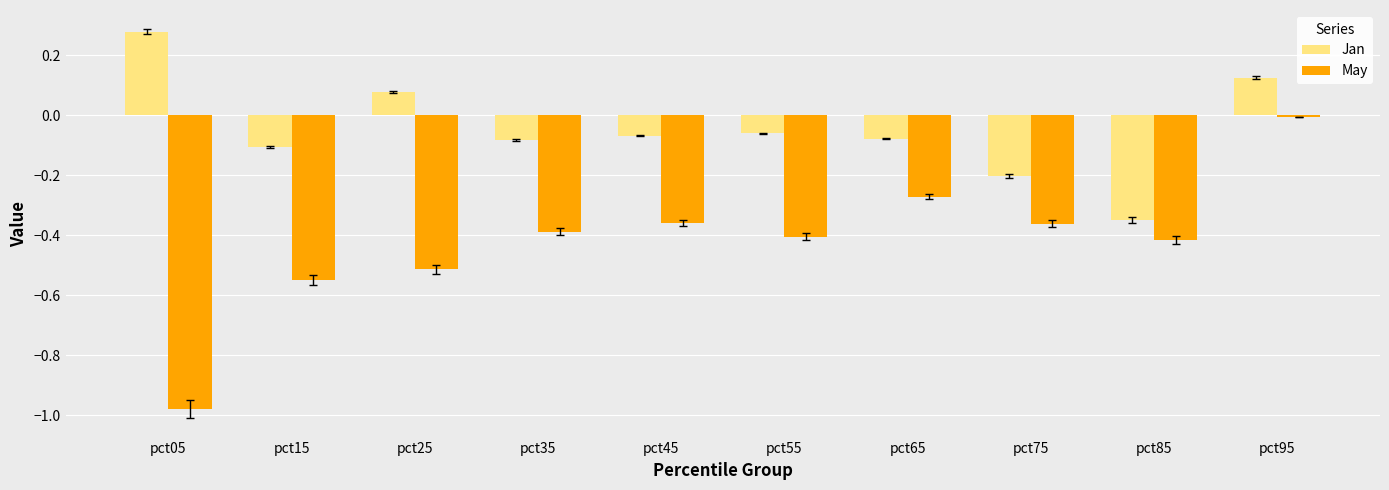

Is the value of May at pct25 greater than the value of Jan at pct05?

No